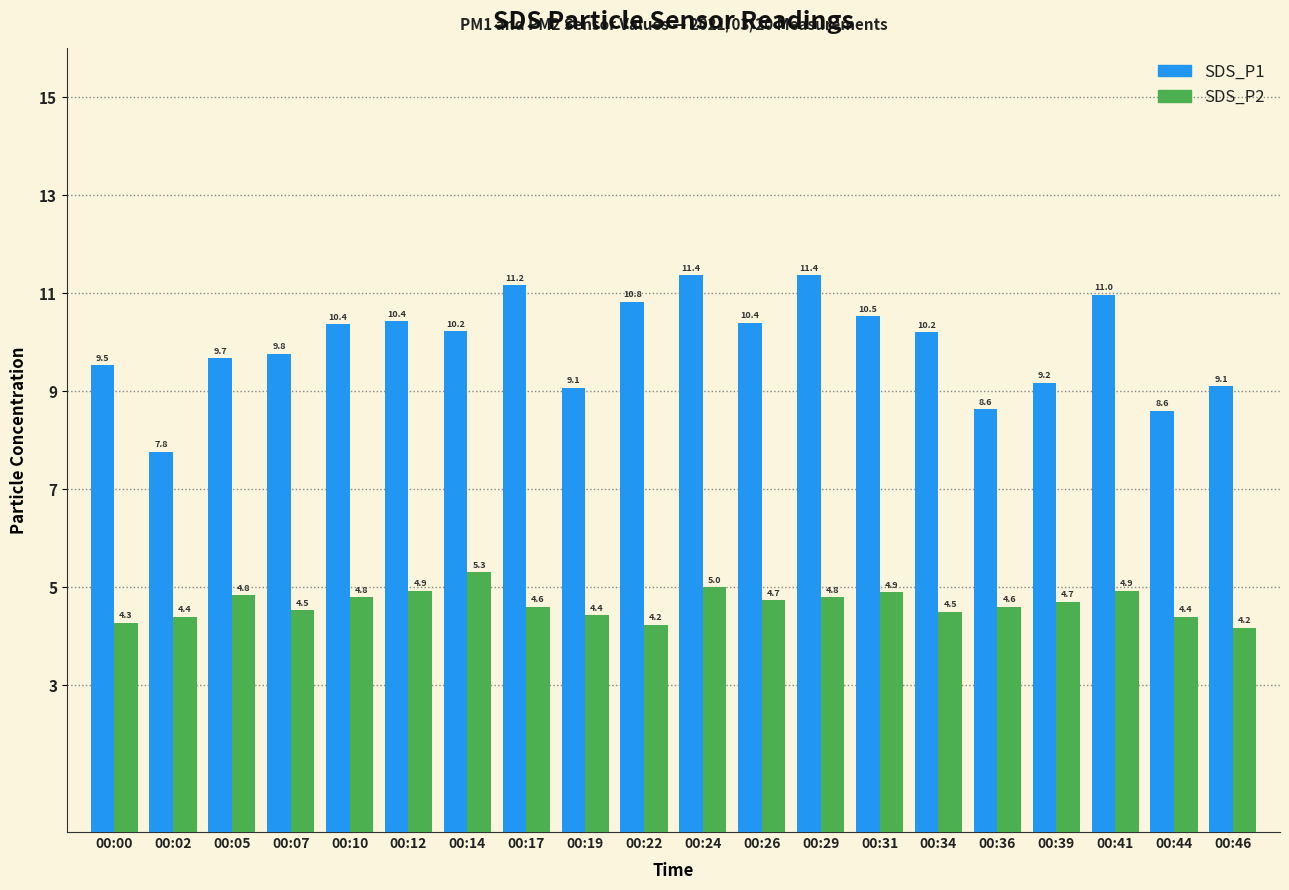

List the series in order of their peak value, lowest first.

SDS_P2, SDS_P1